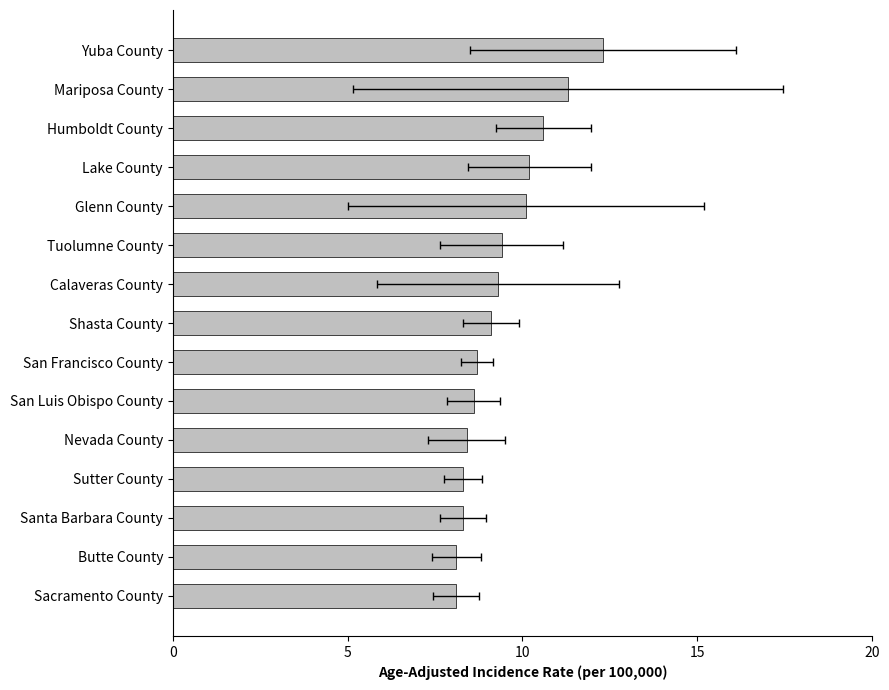

What is the greatest value displayed?

12.3